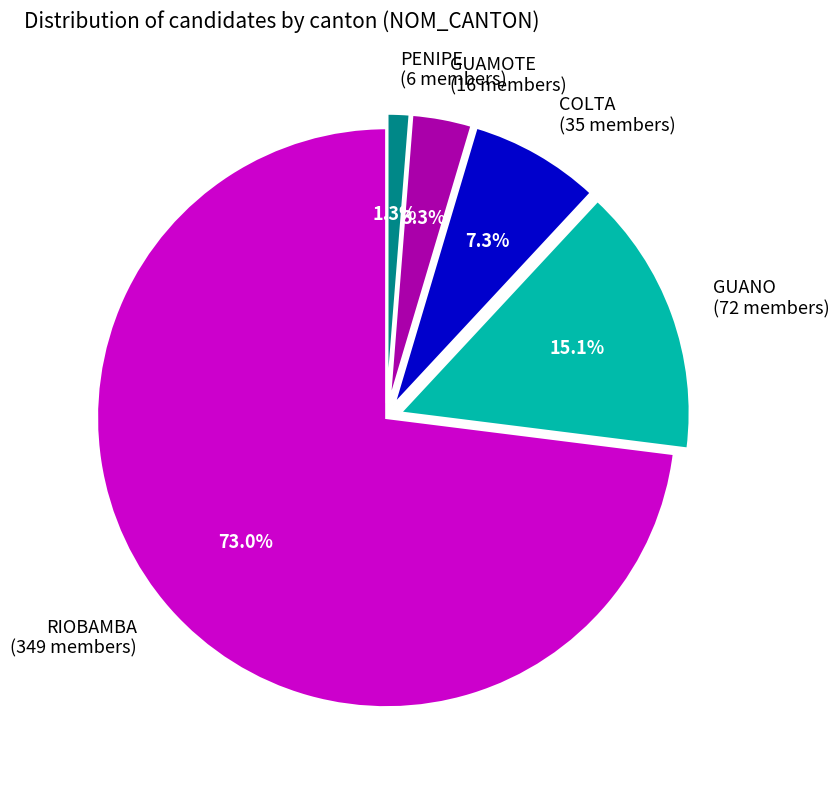

To the nearest percent, what portion does PENIPE represent?

1%